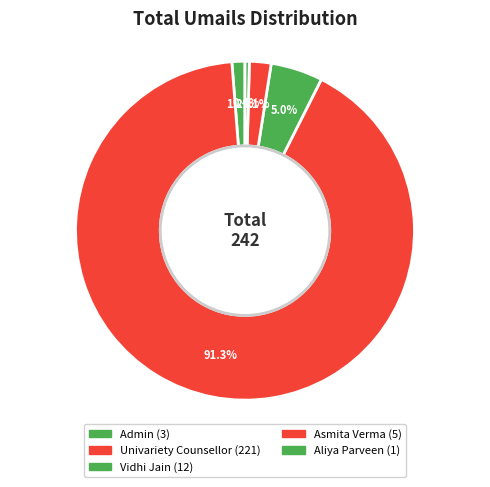

How many segments does this pie chart have?

5